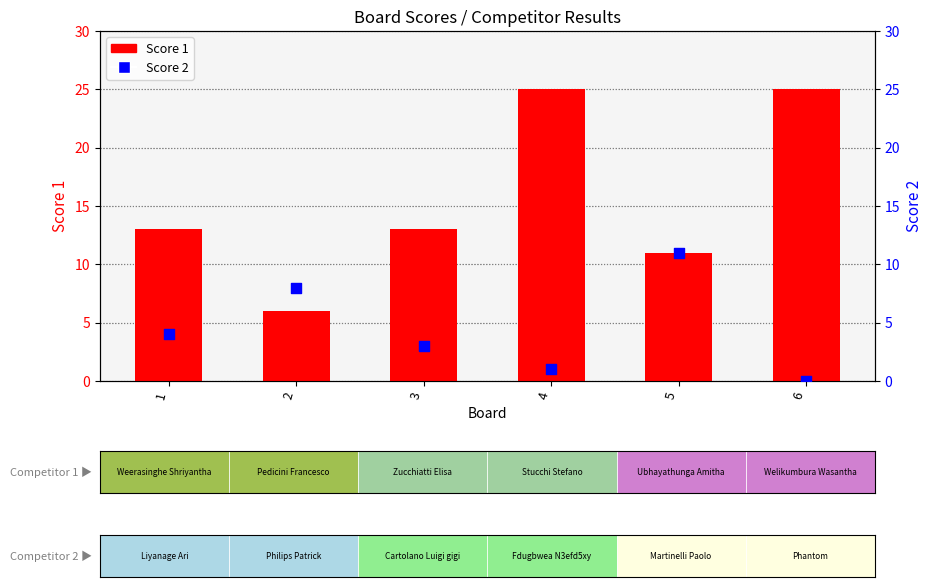

What is the total value across all series at 3?

16